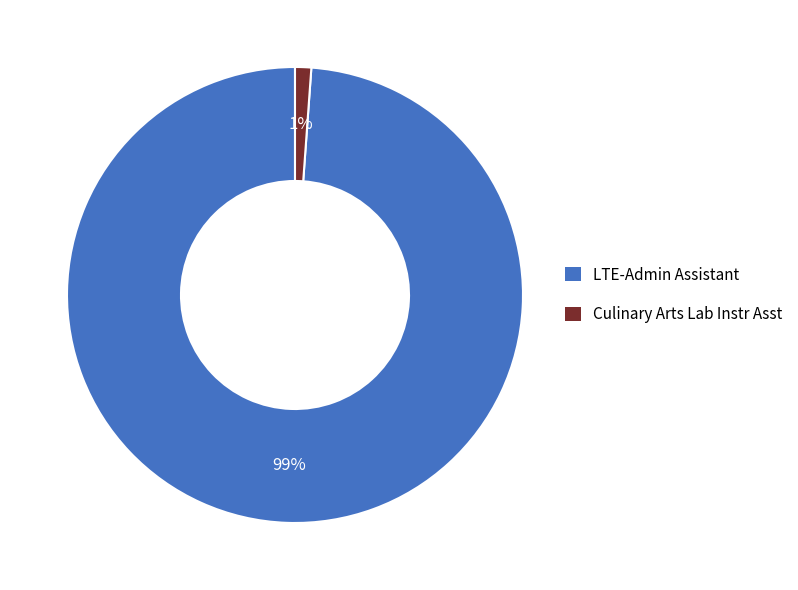

What percentage is the LTE-Admin Assistant slice, to the nearest percent?

99%